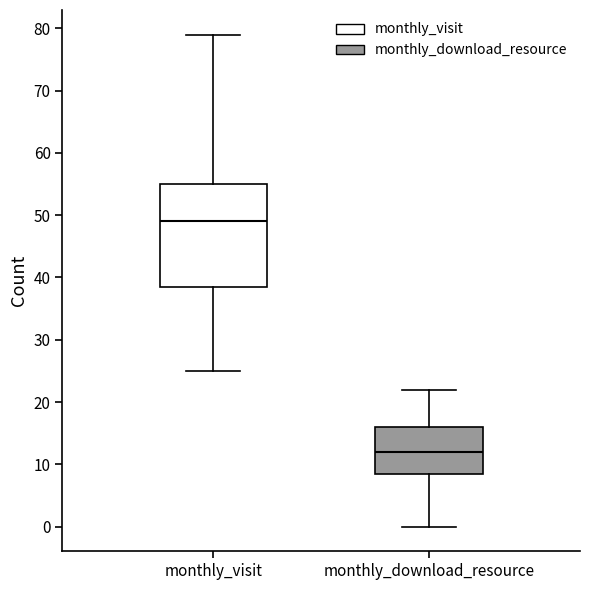

Reading left to right, read every box against the y-axis: the position of its median line, the range the box covers, and the ends of its whiskers. The values are not printed on the chart, so give them approximately, as read against the axis.

monthly_visit: median 49, box 39 to 55, whiskers 25 to 79
monthly_download_resource: median 12, box 9 to 16, whiskers 0 to 22